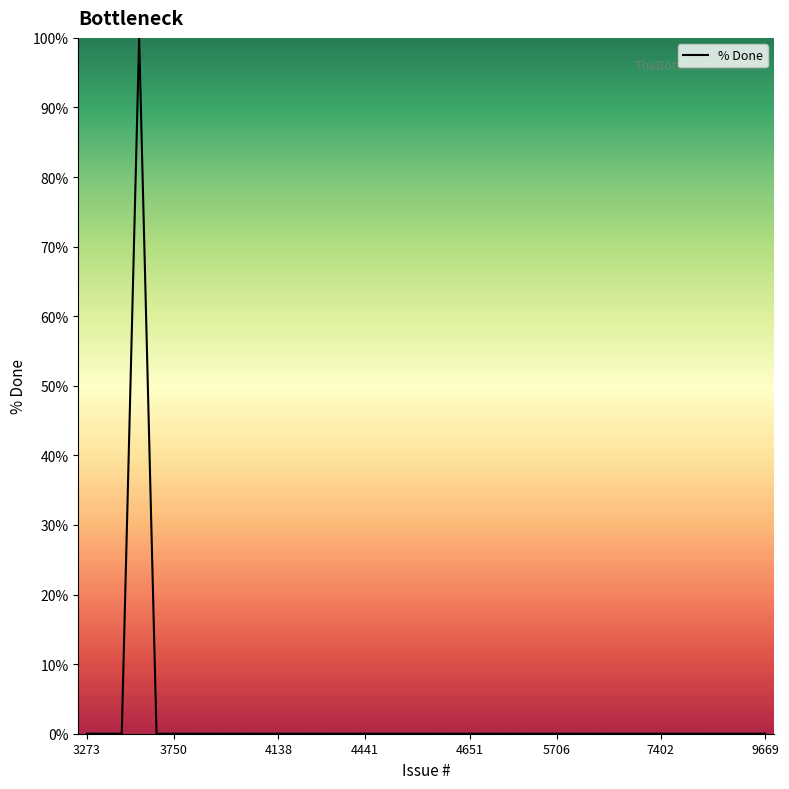

What is the maximum value shown in the chart?

100